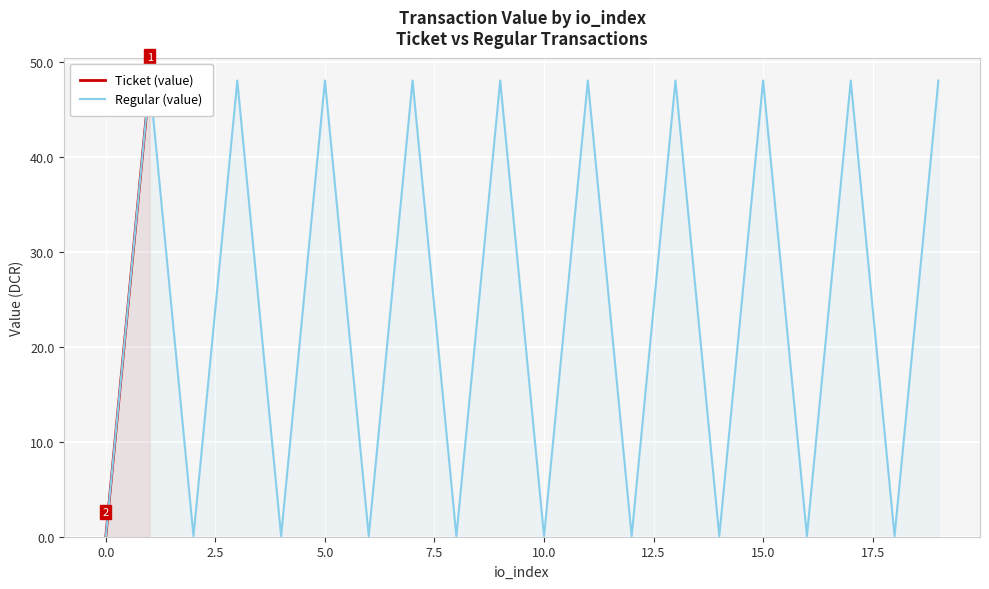

After their last crossing, which series has the higher values: Regular (value) or Ticket (value)?

Ticket (value)